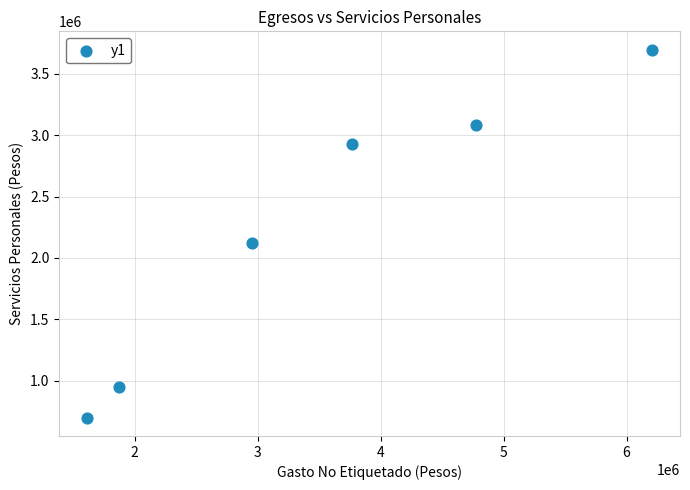

What Y value in the scatter plot is closest to 2197847?

2121045.9